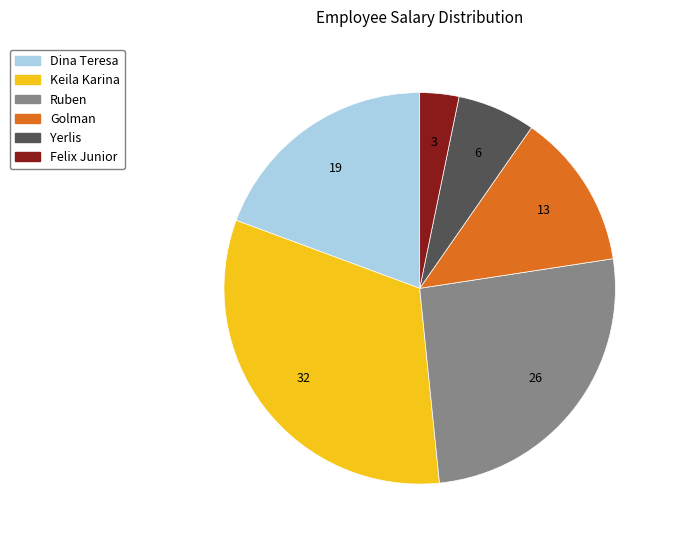

True or false: Dina Teresa accounts for 19% of the total.

True